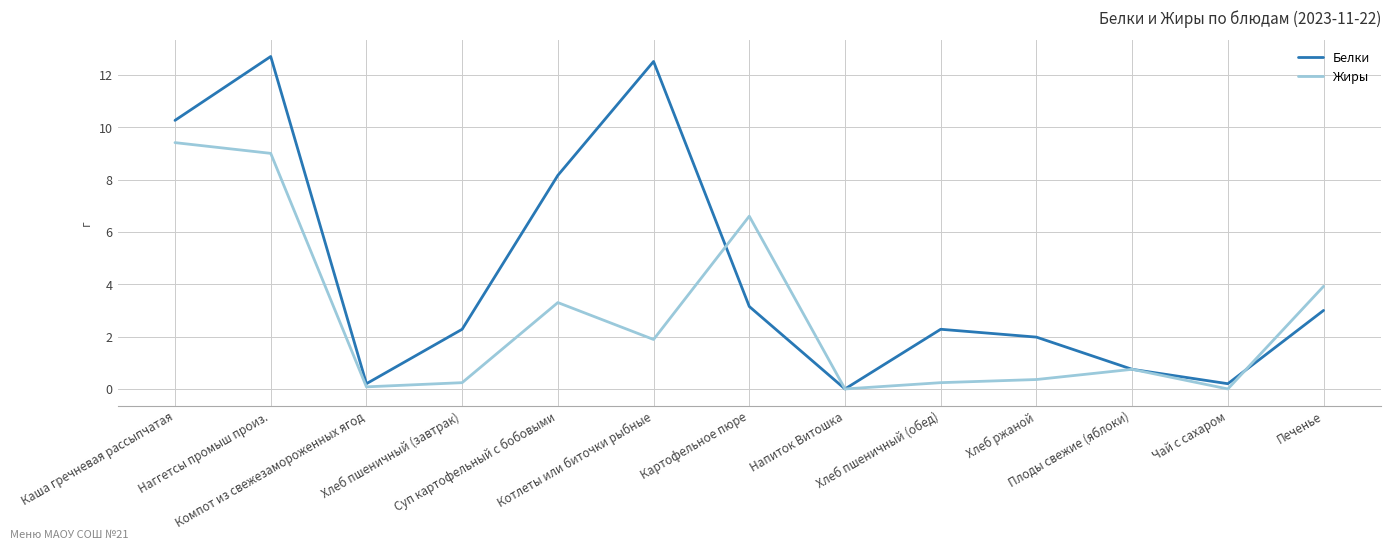

Which series has the largest range (max minus min)?

Белки